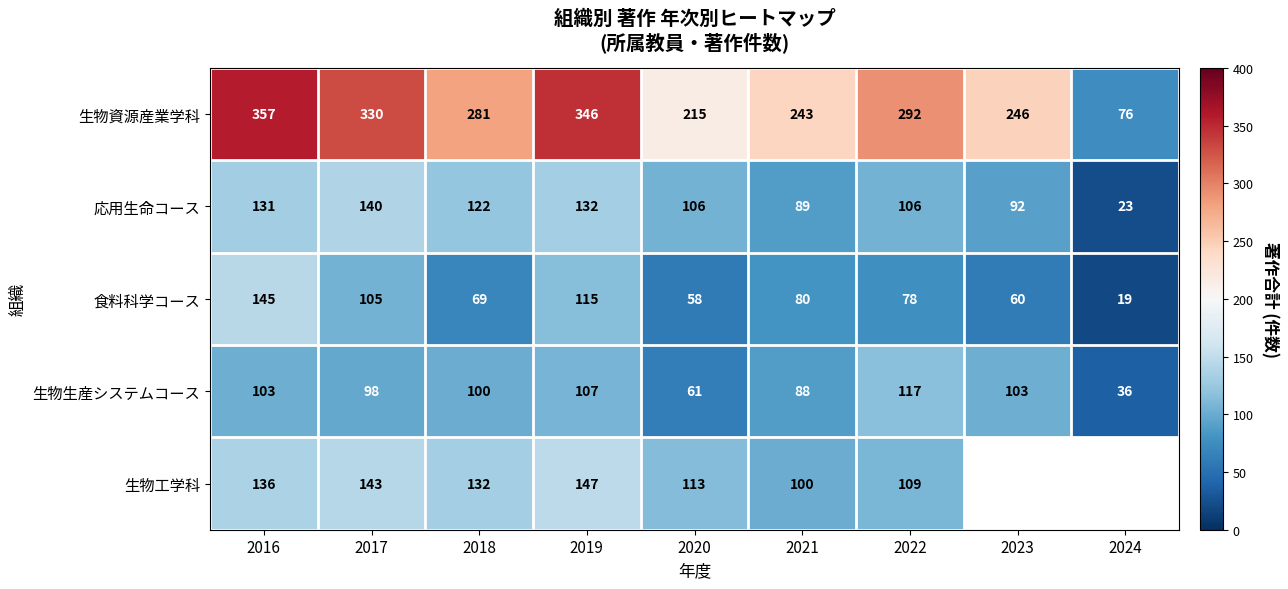

Where is 食料科学コース nearest to the value 82?

2021